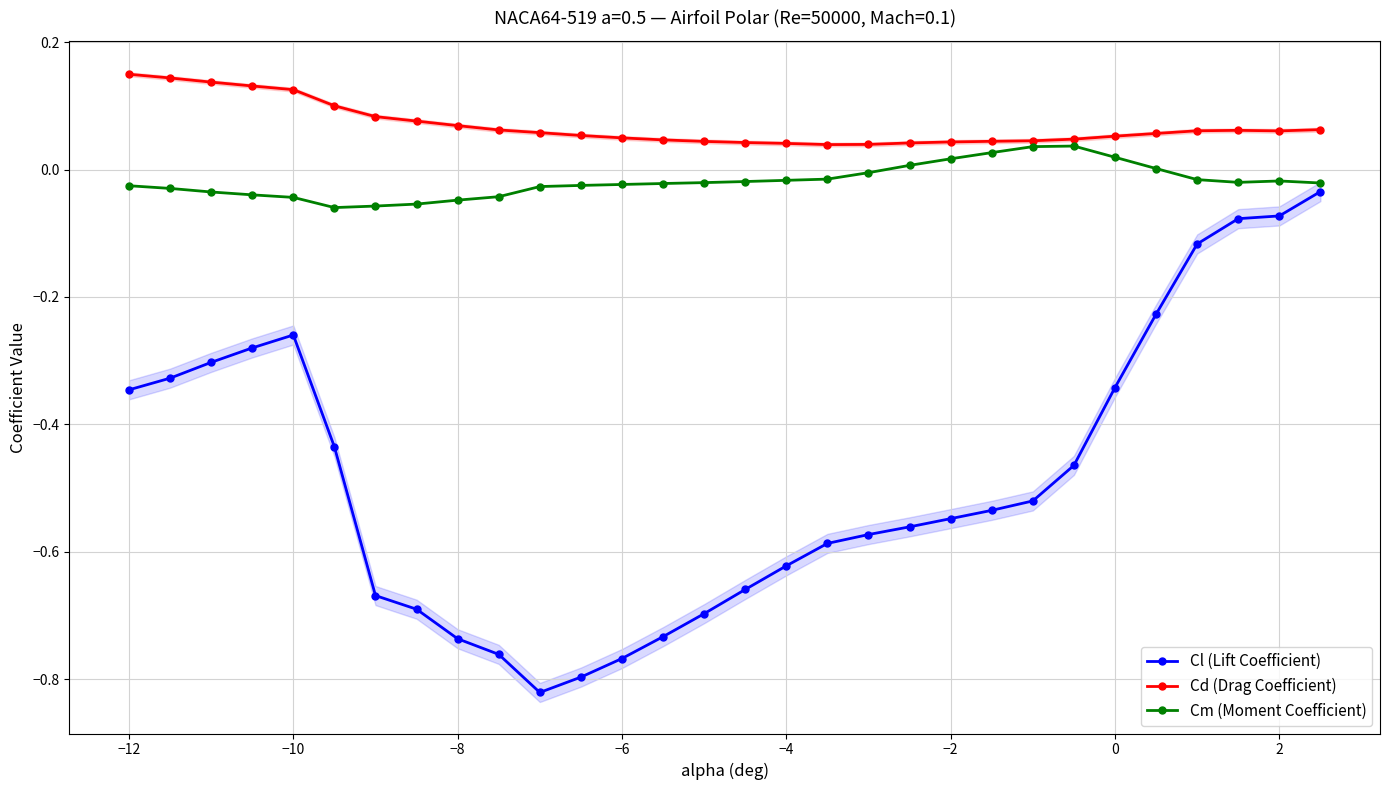

Which series has the largest total across all categories?

Cd (Drag Coefficient)